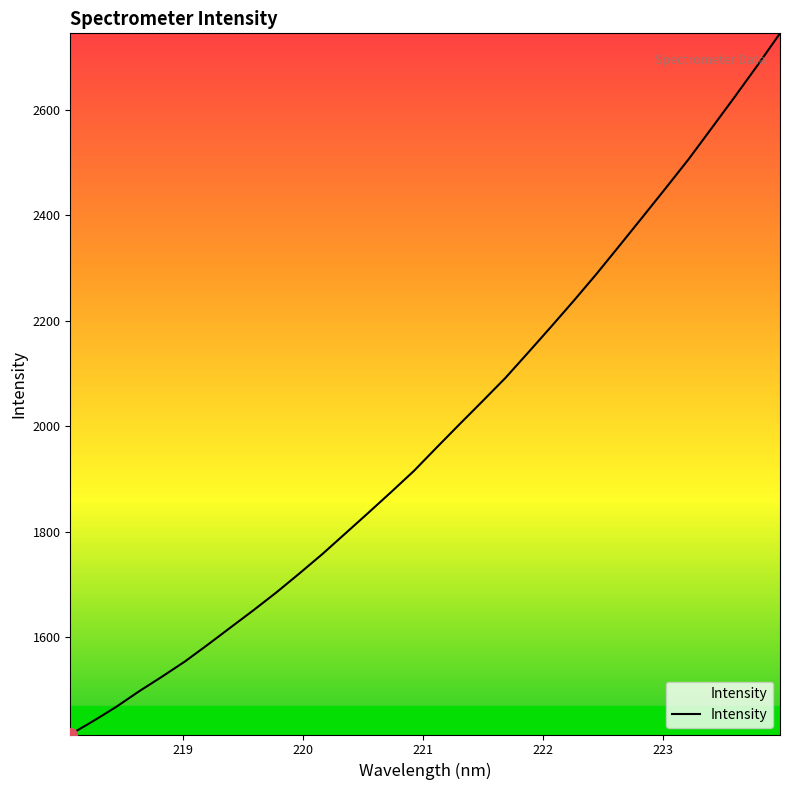

What is the sum of all values?

63626.1